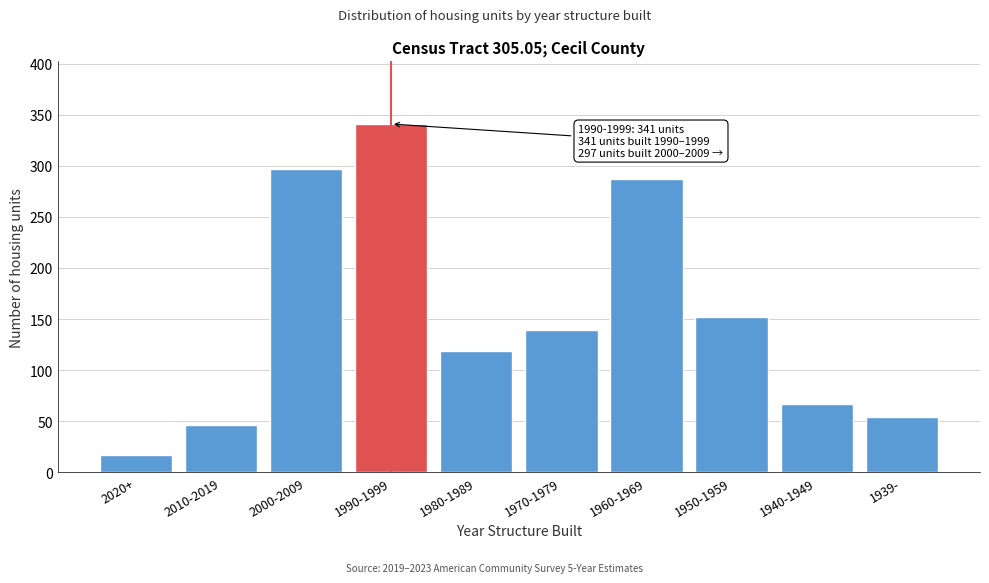

Reading left to right, list all the values displayed in this chart.

17	46	297	341	119	139	287	152	67	54